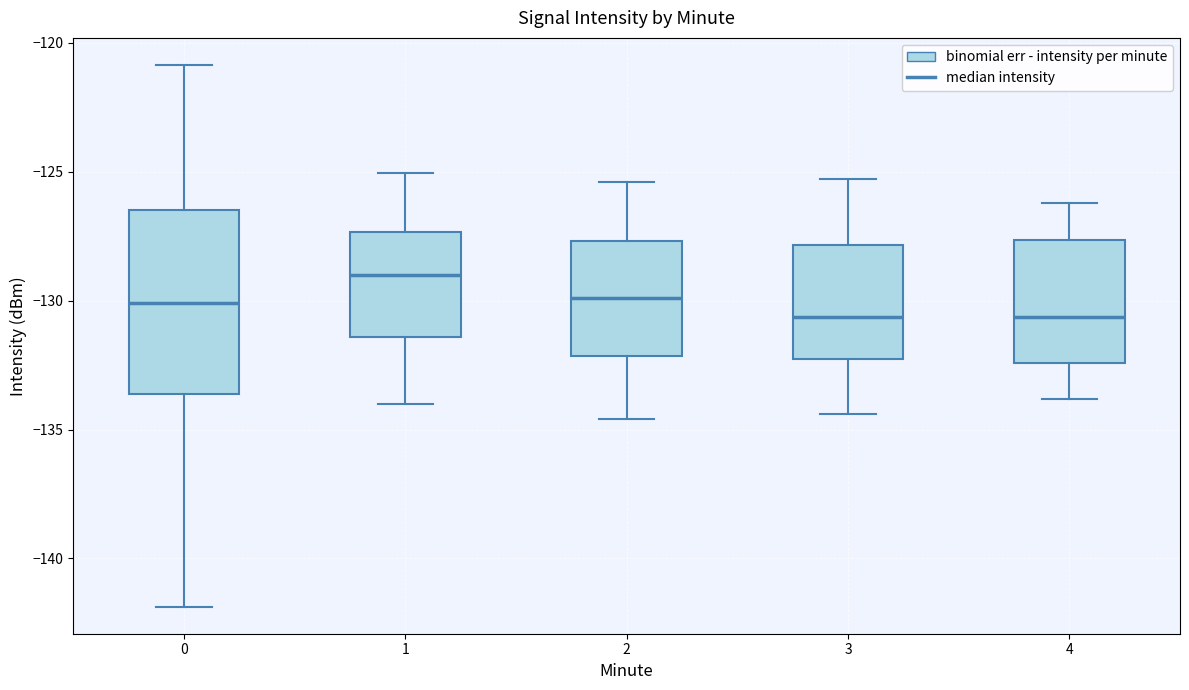

Which box is the tallest, from its lower edge to its upper edge?

0